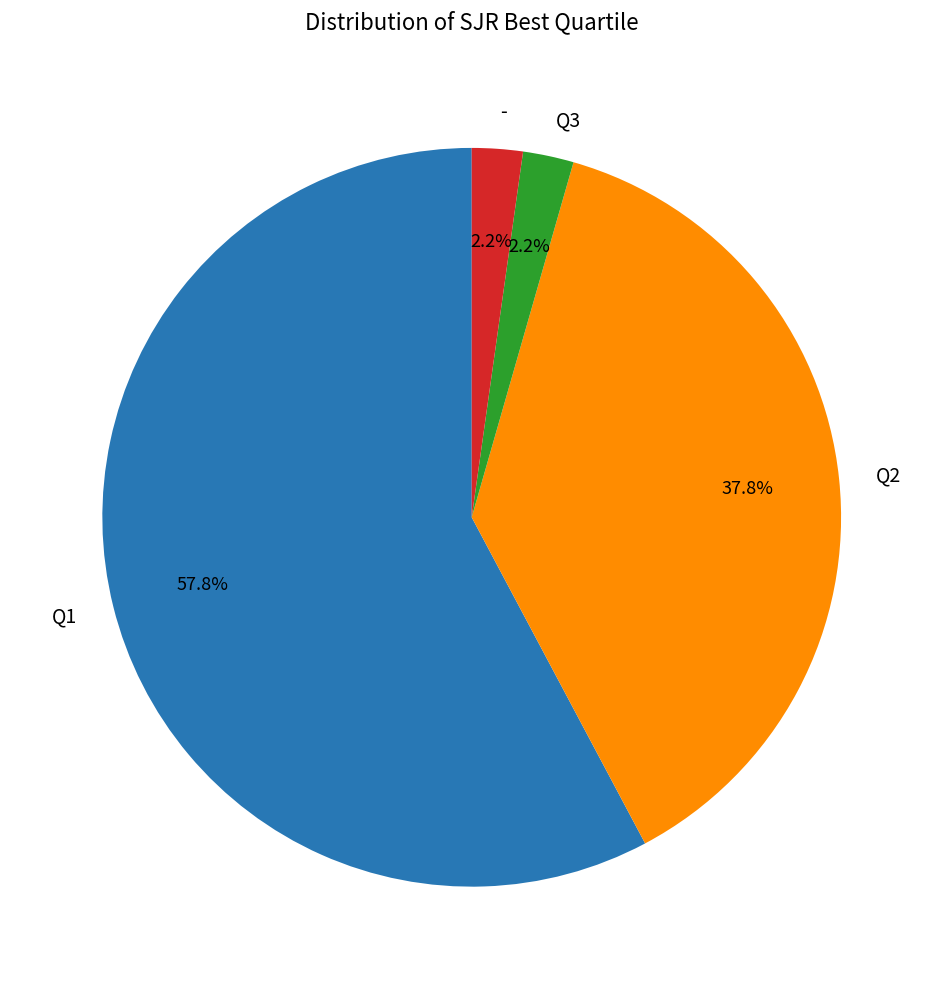

Is the sum of - and Q3 greater than half?

No